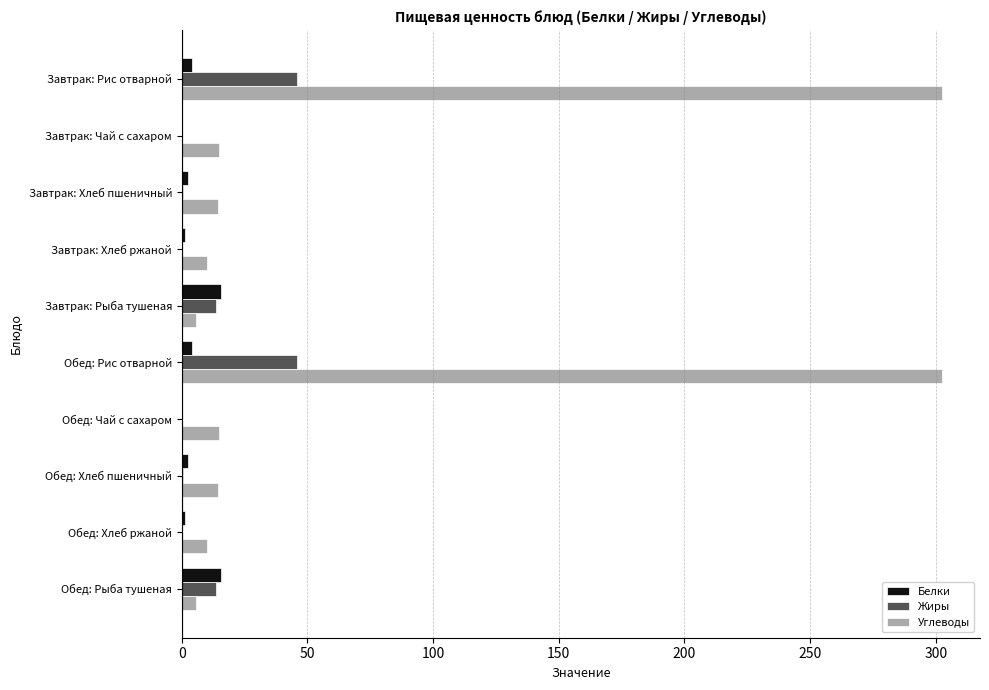

The Углеводы series shows 15.0 at Завтрак: Чай с сахаром. True or false?

True